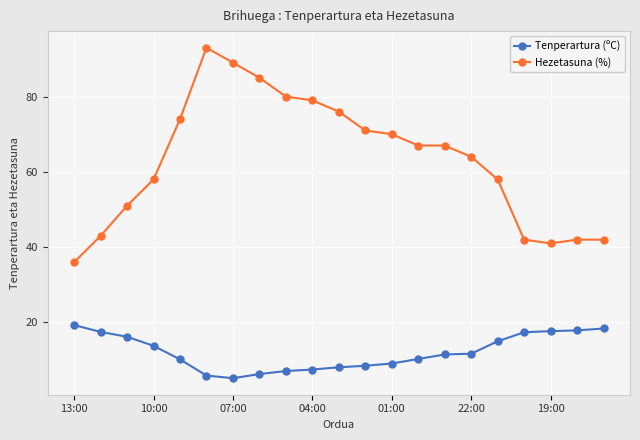

Which series has the widest spread of values?

Hezetasuna (%)